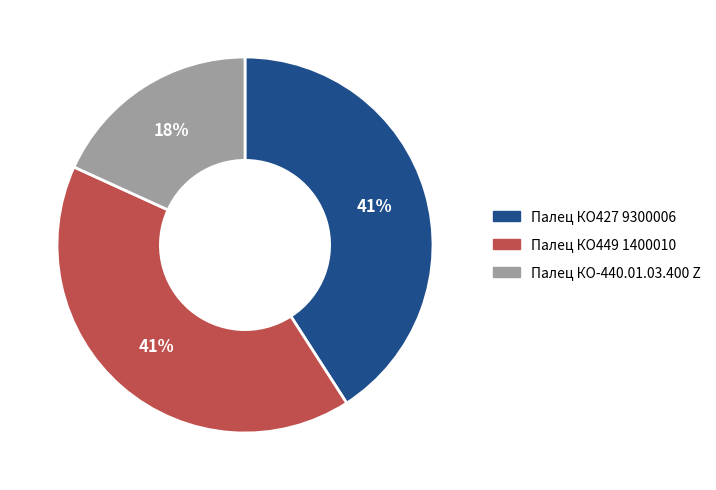

What percentage is the Палец КО-440.01.03.400 Z slice, to the nearest percent?

18%